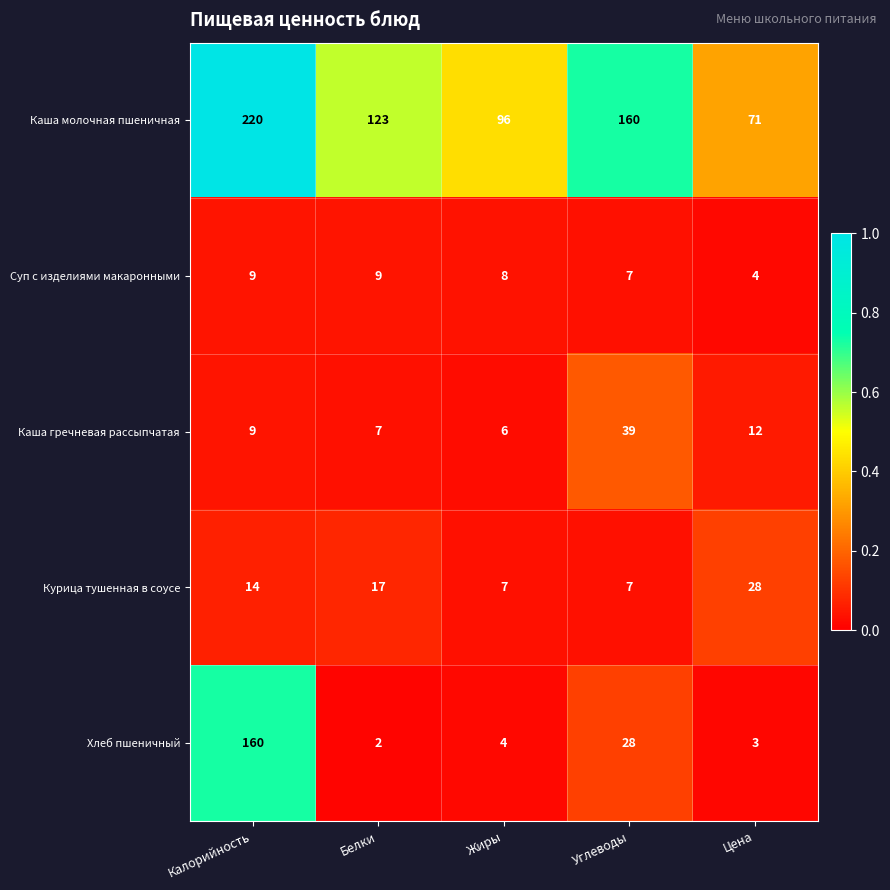

List the series in order of their peak value, highest first.

Каша молочная пшеничная, Хлеб пшеничный, Каша гречневая рассыпчатая, Курица тушенная в соусе, Суп с изделиями макаронными